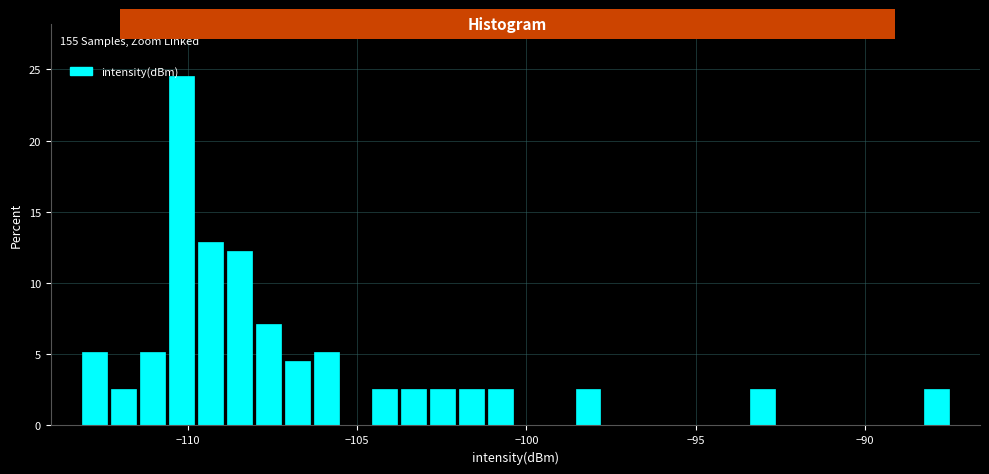

Read against the x-axis, roughly where is the centre of the tallest bar?

-110.0